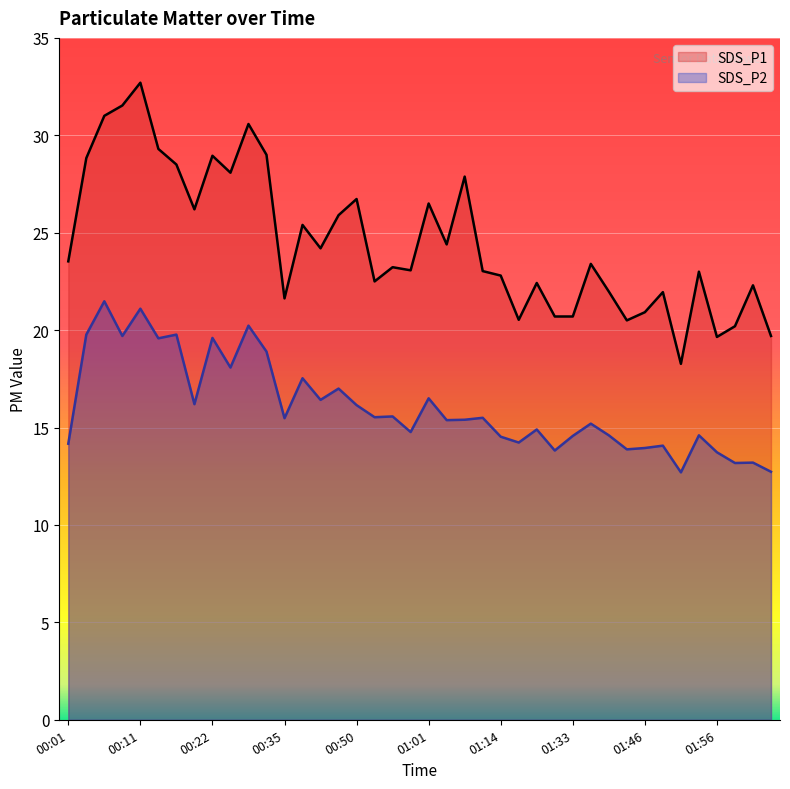

Which label corresponds to the largest value in the chart?

00:11